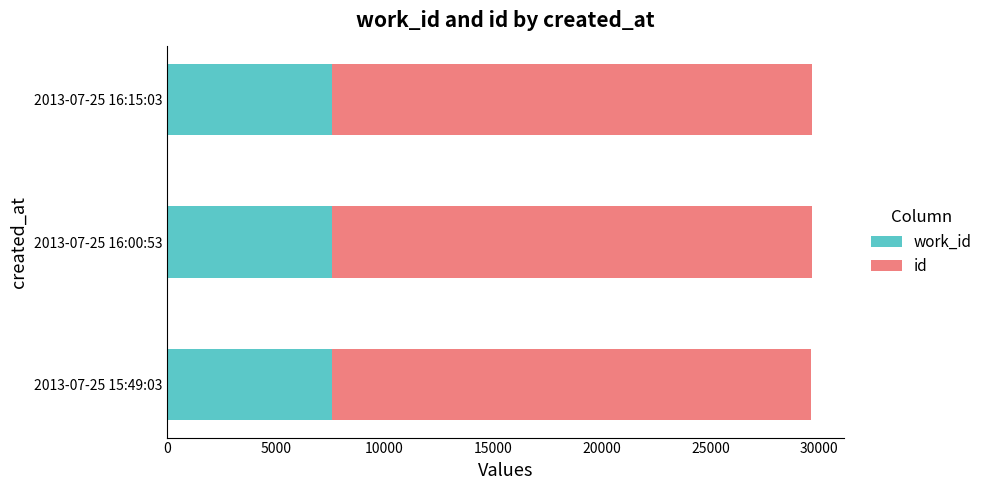

Reading left to right, transcribe all the data shown in this chart.

work_id: 7573	7574	7575
id: 22069	22073	22077